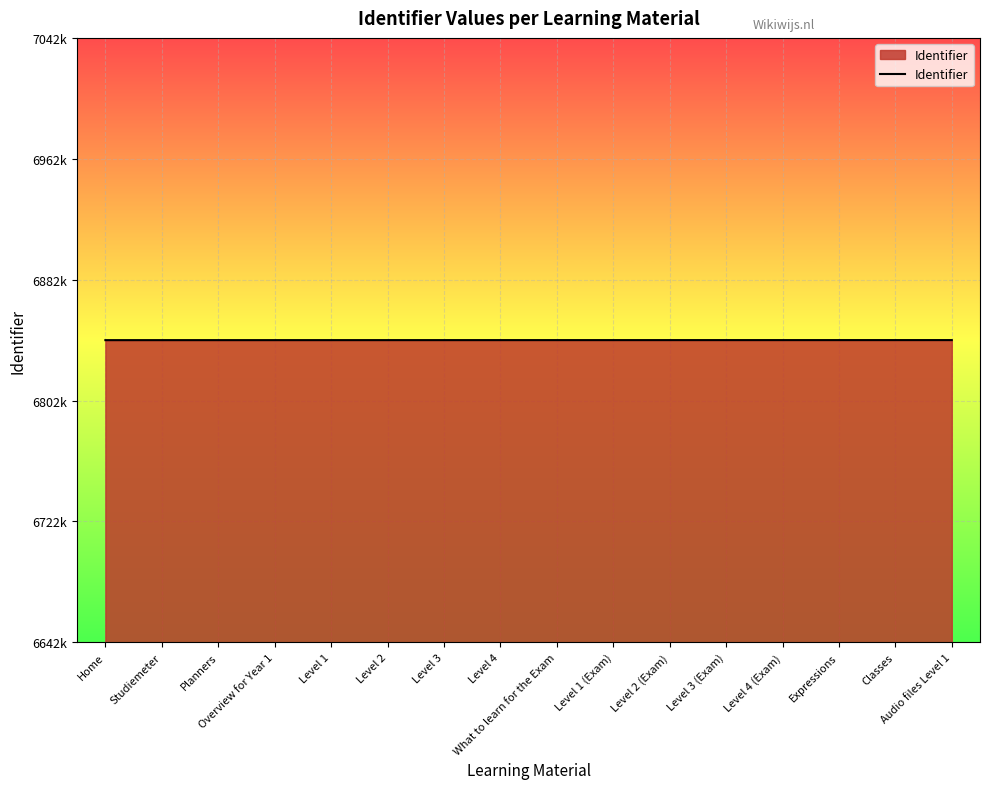

Reading left to right, extract all data points from this chart.

Home=6842906	Studiemeter=6842909	Planners=6842911	Overview for Year 1=6842912	Level 1=6842915	Level 2=6842918	Level 3=6842921	Level 4=6842924	What to learn for the Exam=6842927	Level 1 (Exam)=6842928	Level 2 (Exam)=6842930	Level 3 (Exam)=6842932	Level 4 (Exam)=6842934	Expressions=6842936	Classes=6842939	Audio files Level 1=6842943